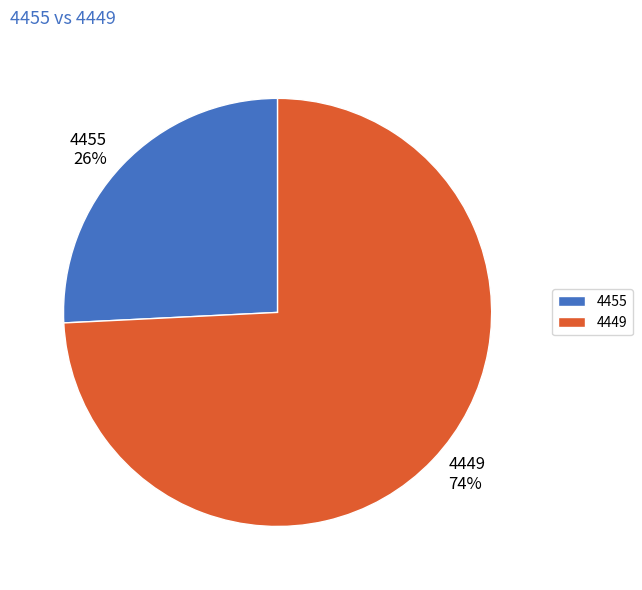

Do 4449 and 4455 together represent more than half of the pie?

Yes